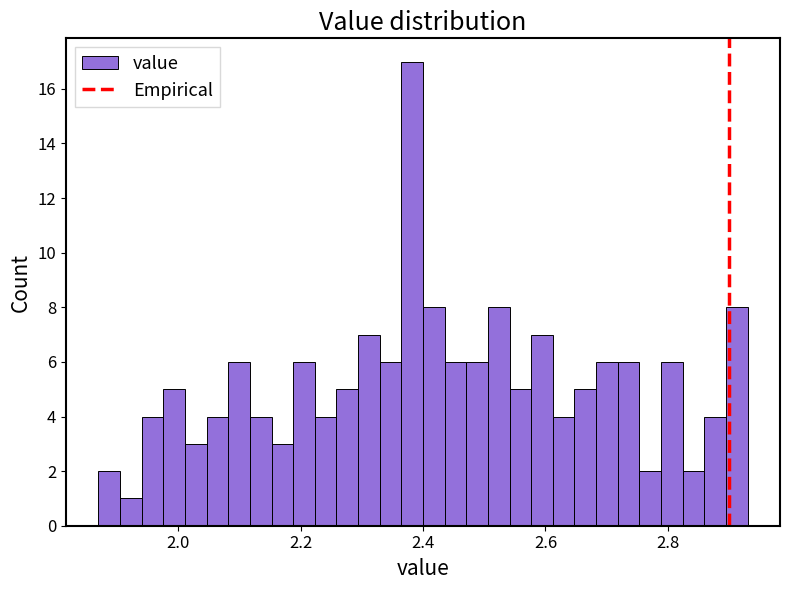

Around what value on the x-axis is the tallest bar? Give the approximate position of its centre, as read against the axis.

2.38